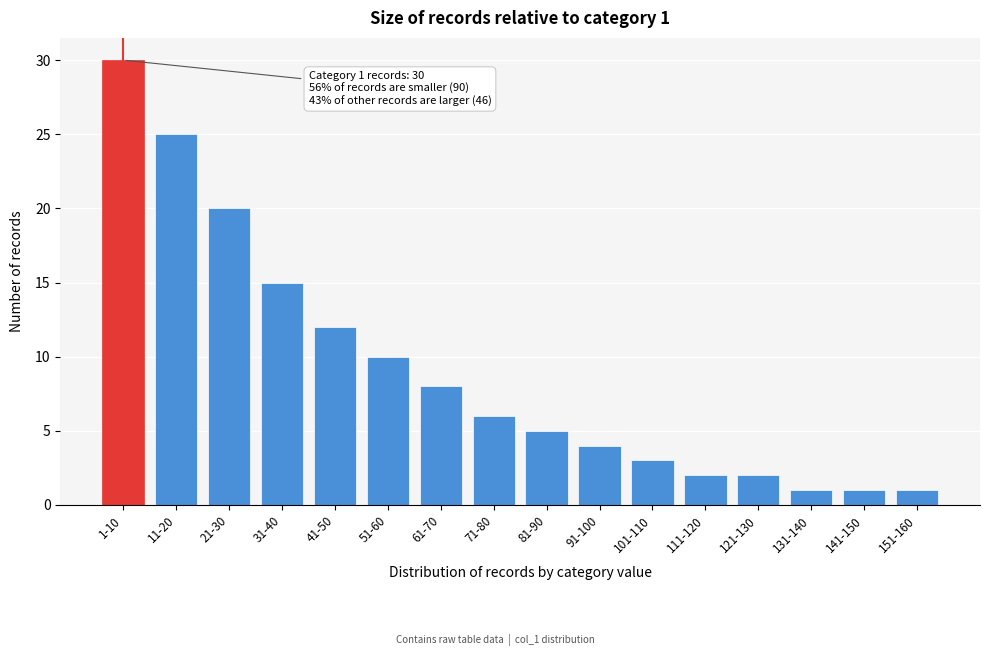

Reading right to left, transcribe all the data shown in this chart.

151-160=1	141-150=1	131-140=1	121-130=2	111-120=2	101-110=3	91-100=4	81-90=5	71-80=6	61-70=8	51-60=10	41-50=12	31-40=15	21-30=20	11-20=25	1-10=30